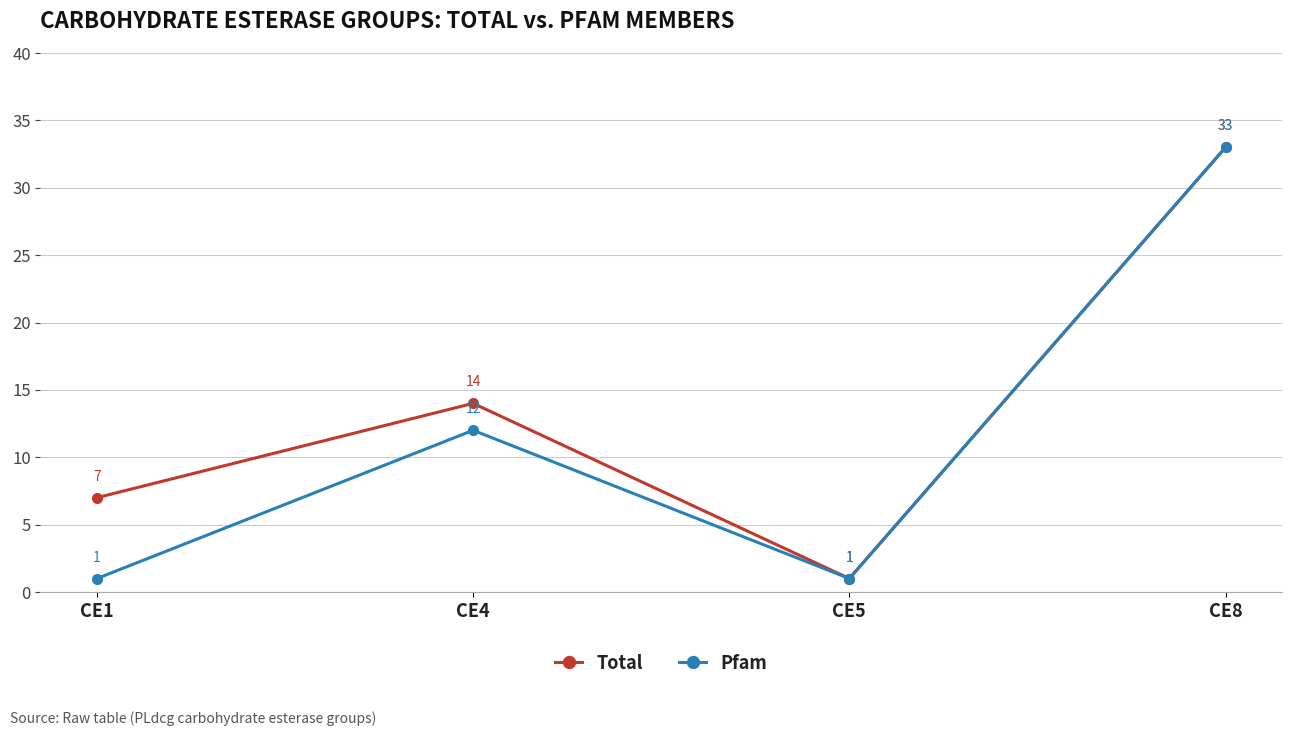

Which category has the highest value in the Total series?

CE8